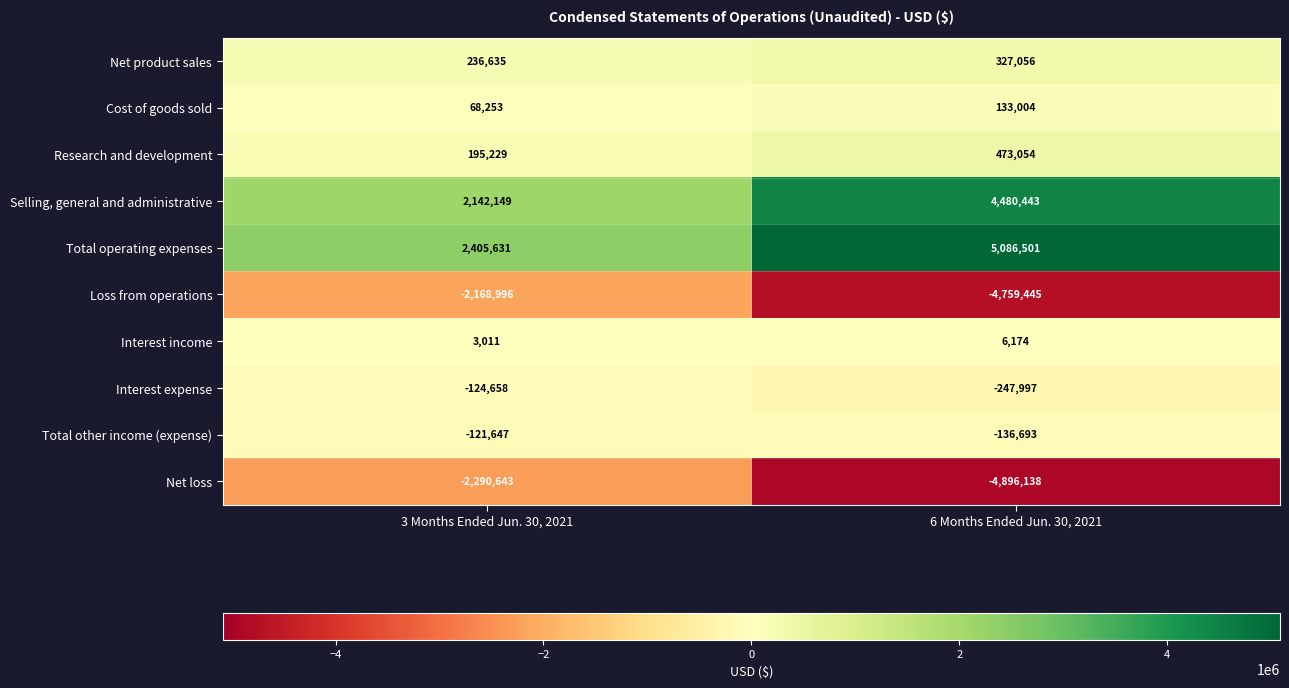

What is the difference between the maximum and minimum values in the Selling, general and administrative series?

2338294